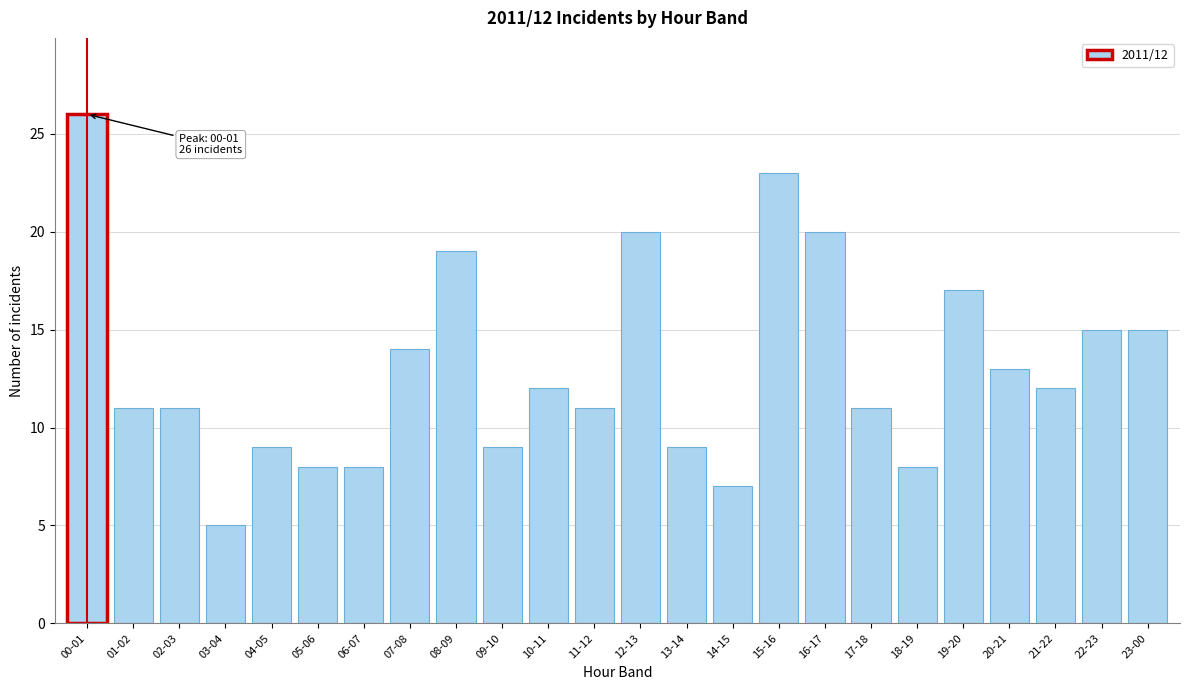

Reading right to left, what are all the values shown in this chart?

23-00=15	22-23=15	21-22=12	20-21=13	19-20=17	18-19=8	17-18=11	16-17=20	15-16=23	14-15=7	13-14=9	12-13=20	11-12=11	10-11=12	09-10=9	08-09=19	07-08=14	06-07=8	05-06=8	04-05=9	03-04=5	02-03=11	01-02=11	00-01=26